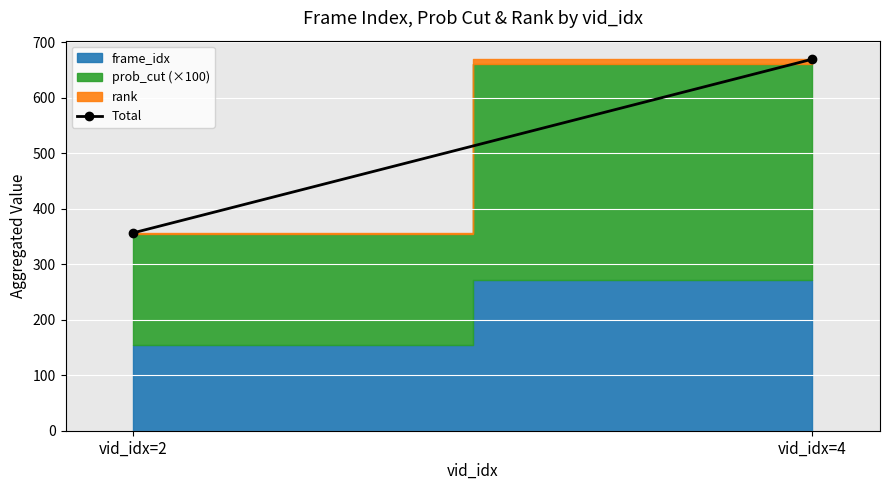

At which category does the chart reach its minimum across all series?

vid_idx=2